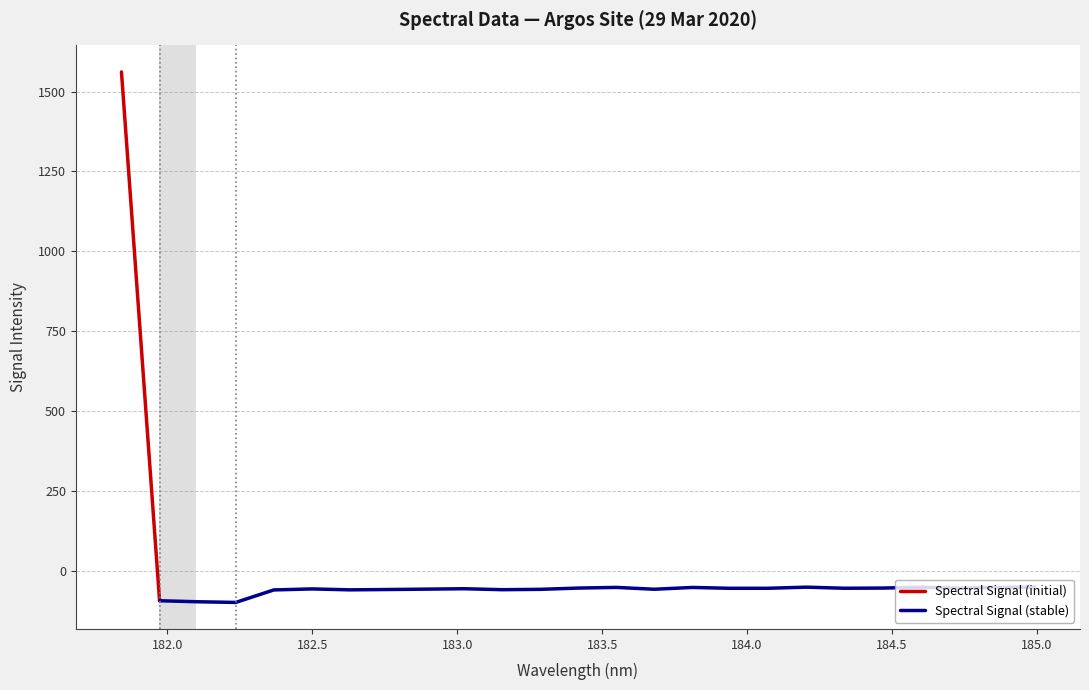

Which label corresponds to the smallest value in the chart?

182.2359681898